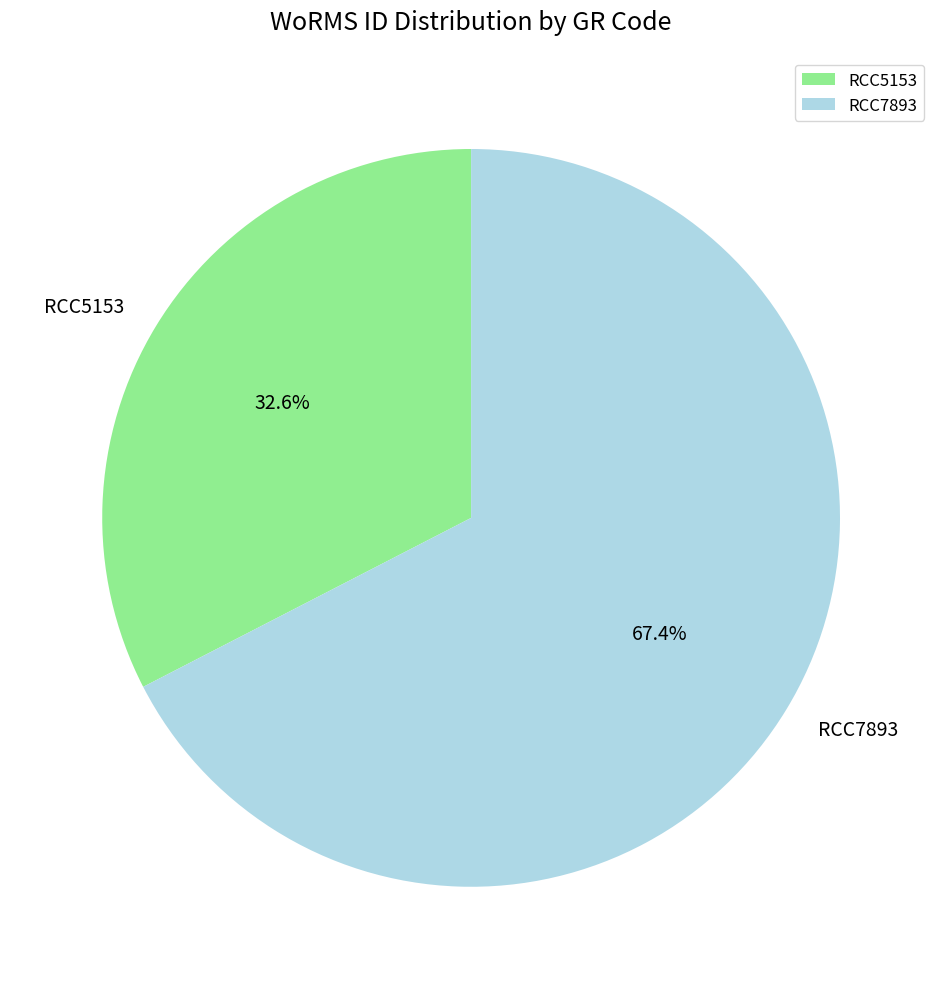

To the nearest percent, what is the difference between the RCC7893 and RCC5153 slice percentages?

35%